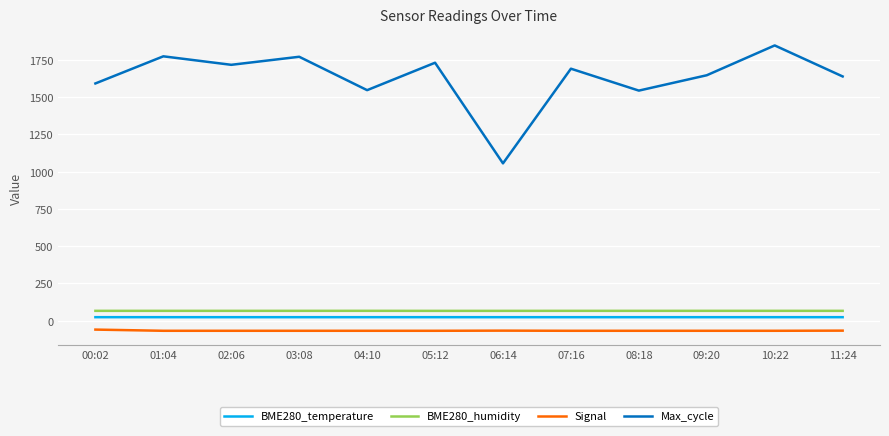

How many lines are shown in the chart?

4